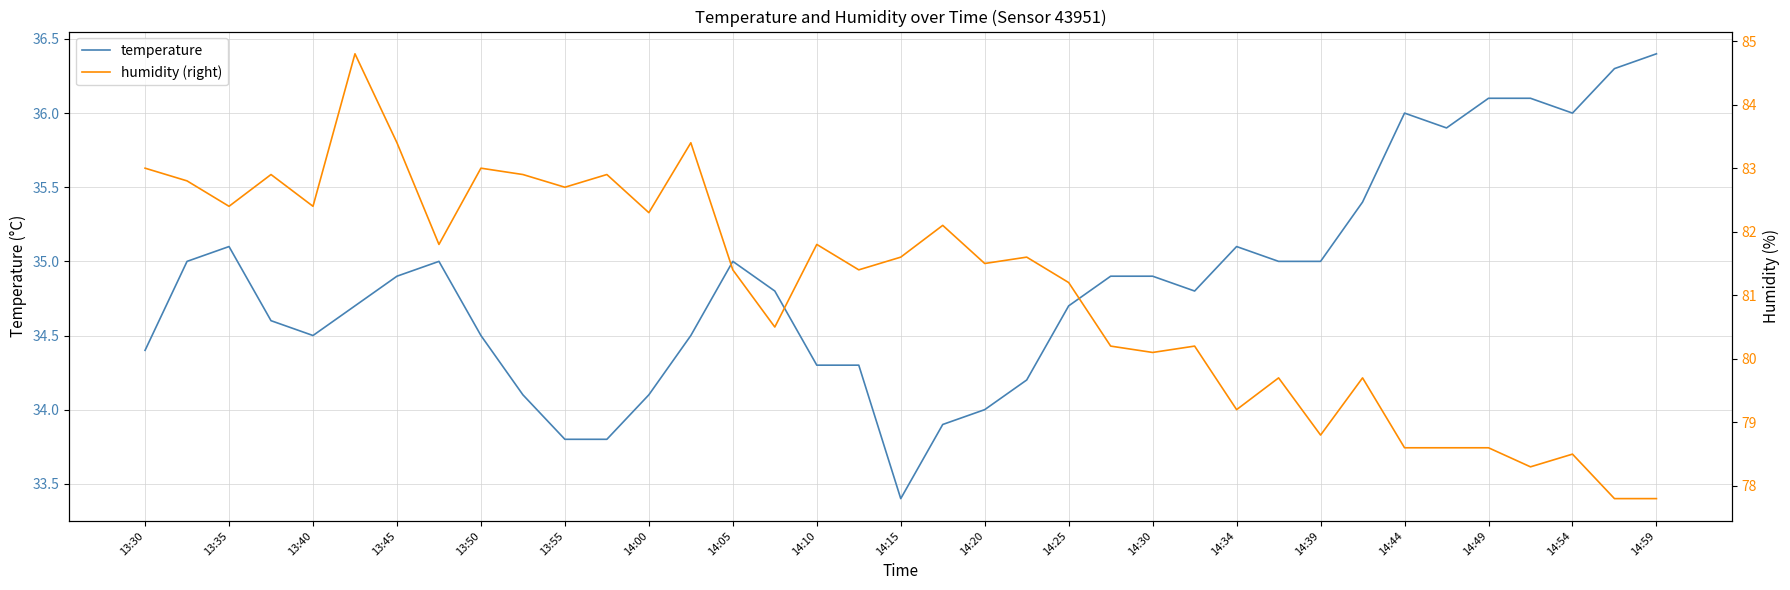

Which series has the largest total across all categories?

humidity (right)